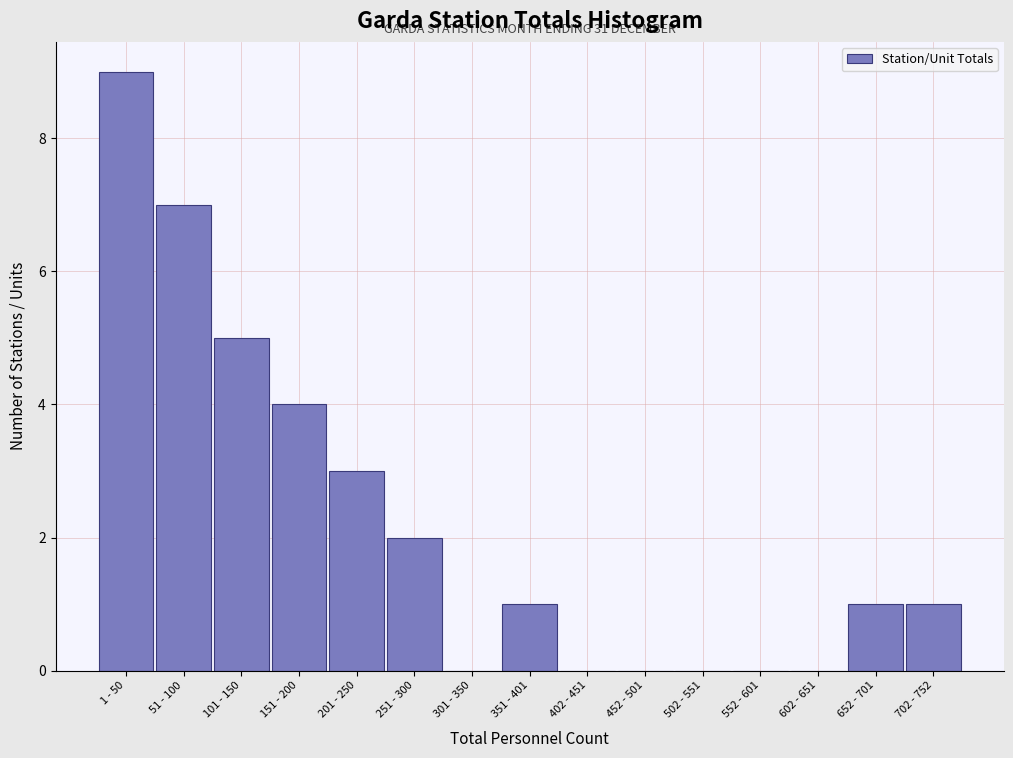

Reading left to right, extract all data points from this chart.

1 - 50=9	51 - 100=7	101 - 150=5	151 - 200=4	201 - 250=3	251 - 300=2	301 - 350=0	351 - 401=1	402 - 451=0	452 - 501=0	502 - 551=0	552 - 601=0	602 - 651=0	652 - 701=1	702 - 752=1